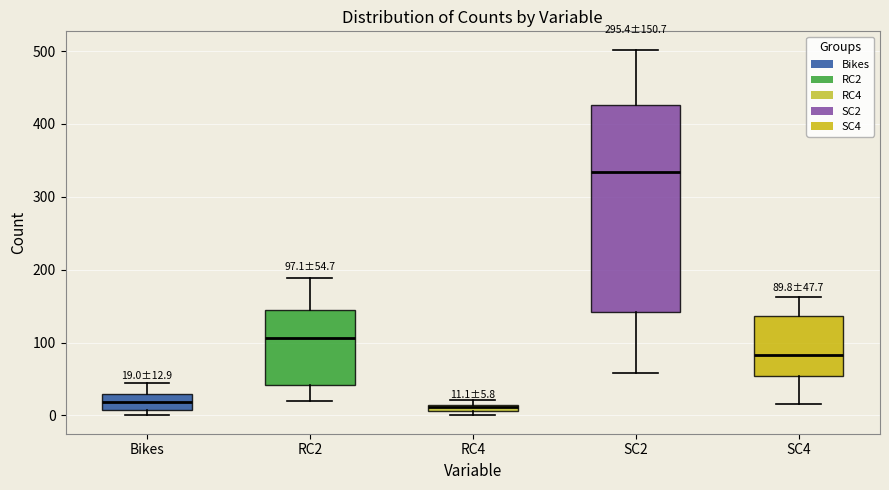

Comparing the boxes themselves (not the whiskers), which one is the tallest?

SC2